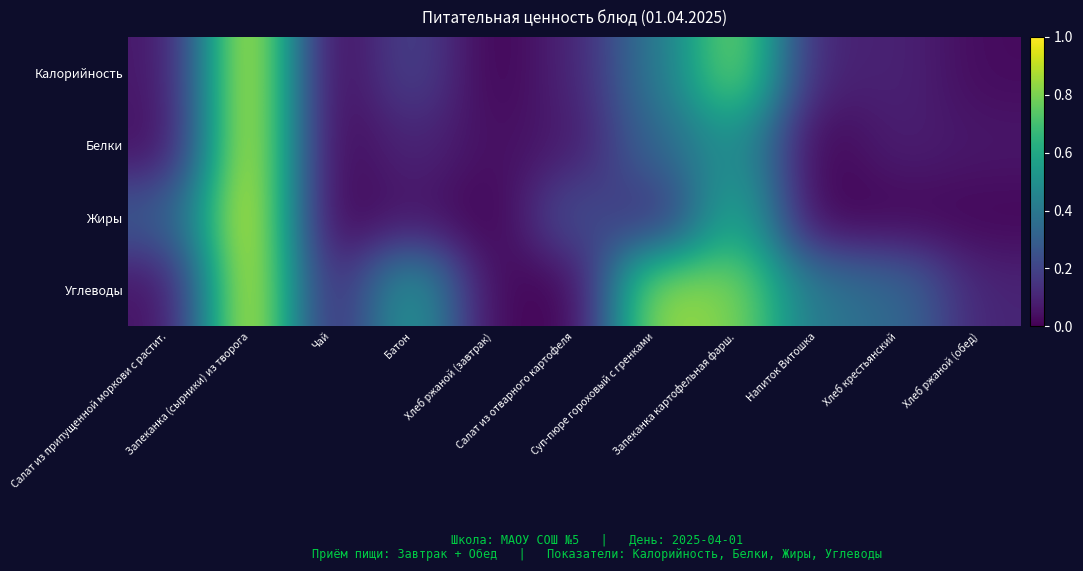

At which category is the sum across all series the highest?

Запеканка (сырники) из творога